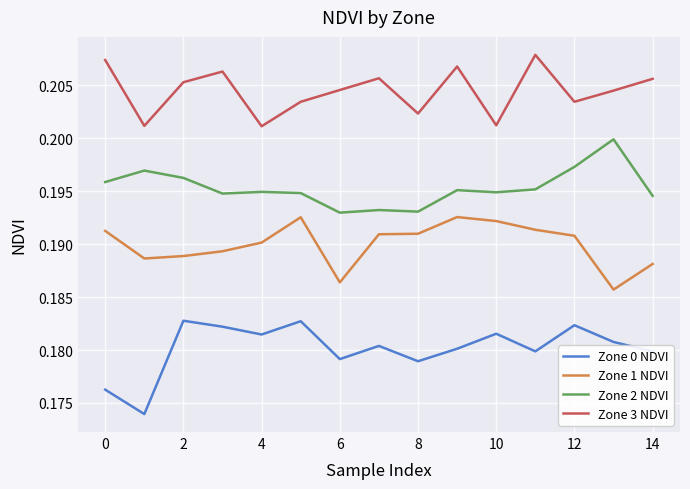

What are all the series names shown in the legend?

Zone 0 NDVI, Zone 1 NDVI, Zone 2 NDVI, Zone 3 NDVI